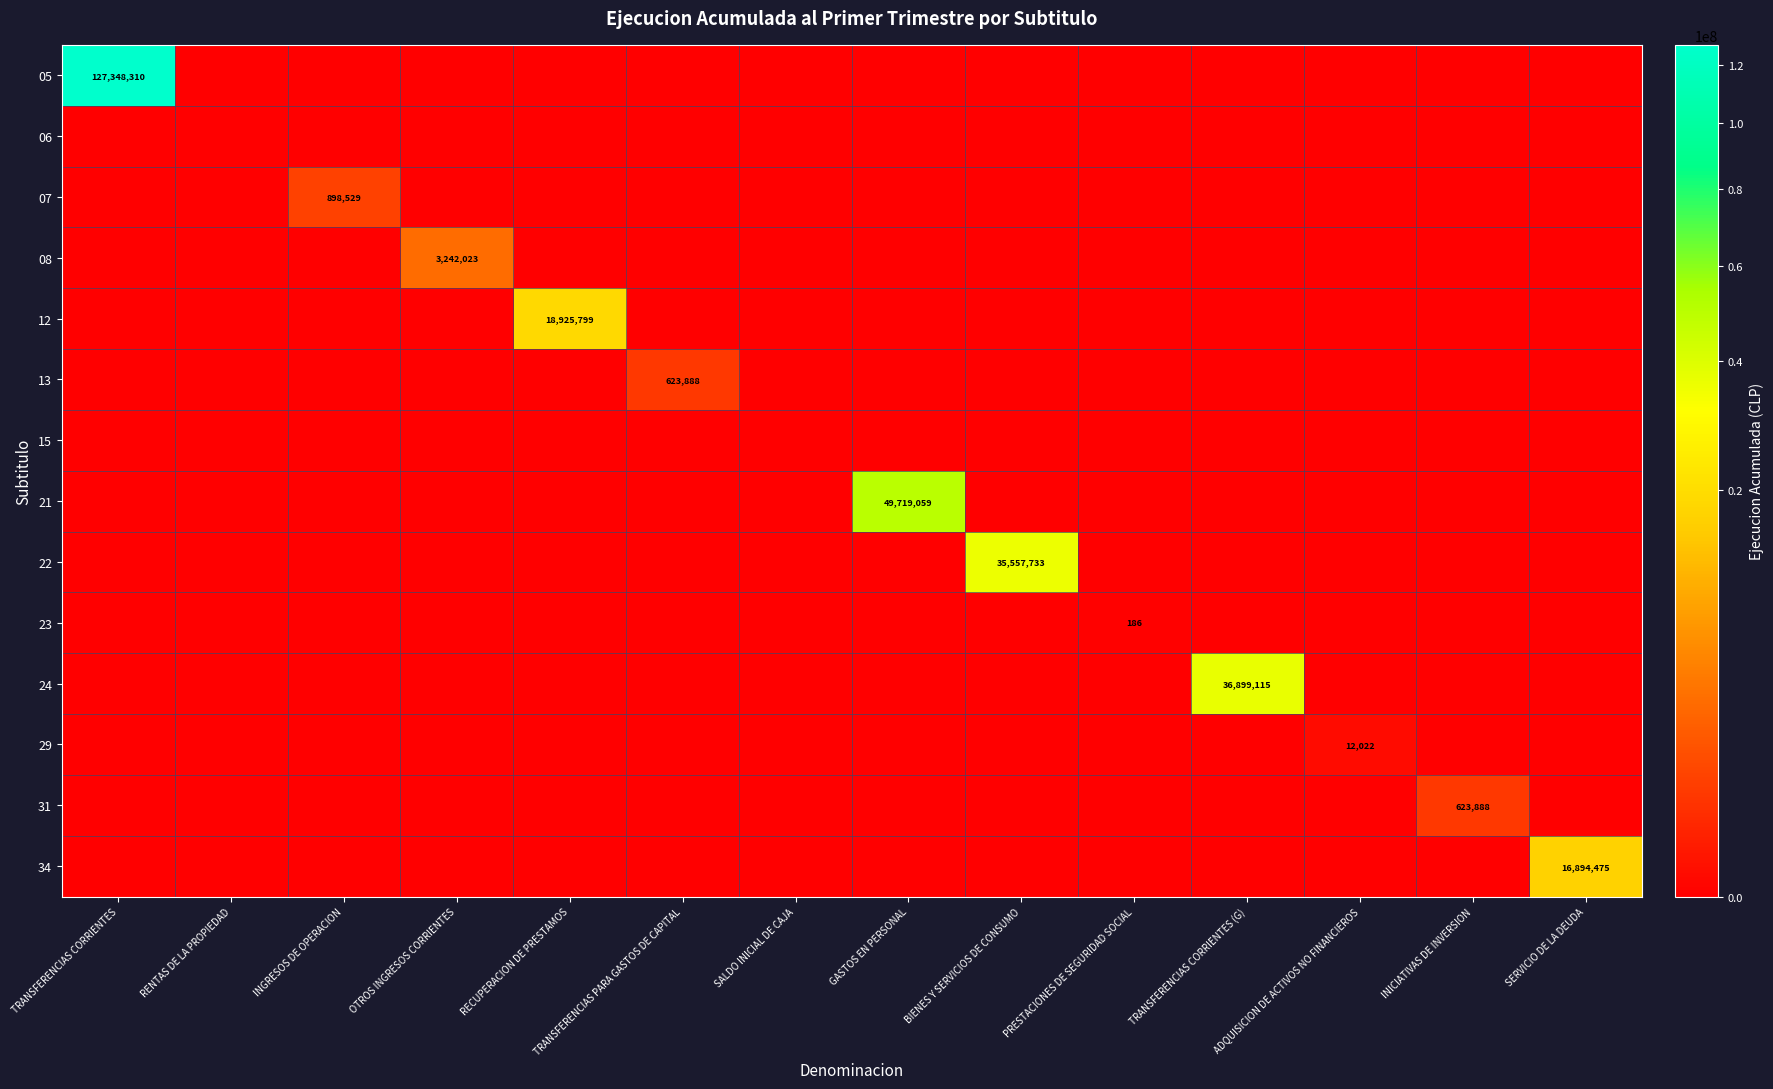

True or false: 34 has a value of 23883583 at SERVICIO DE LA DEUDA.

False